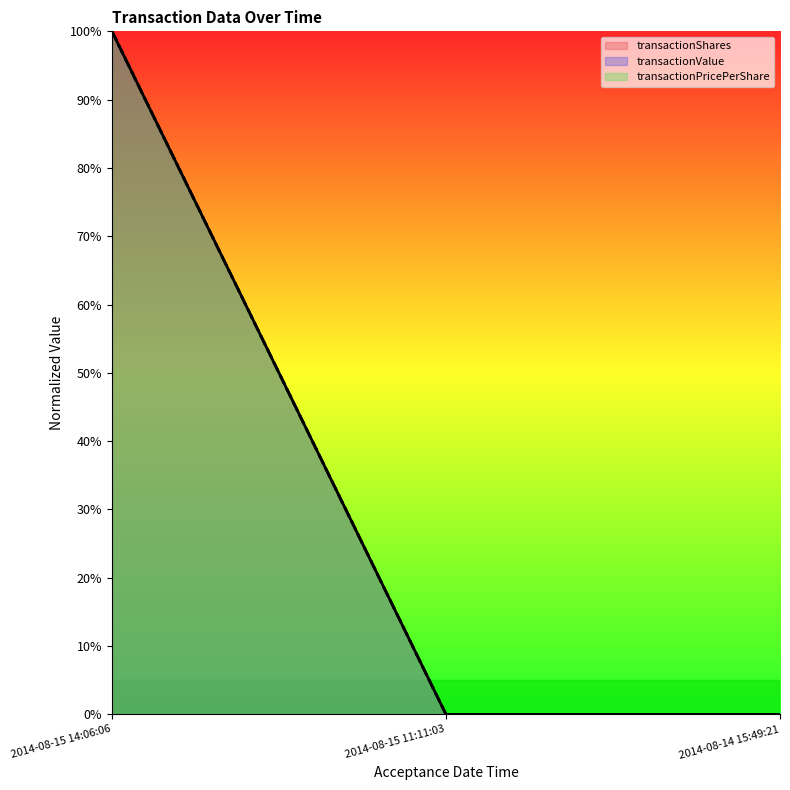

What is the label of the 2nd point from the right?

2014-08-15 11:11:03